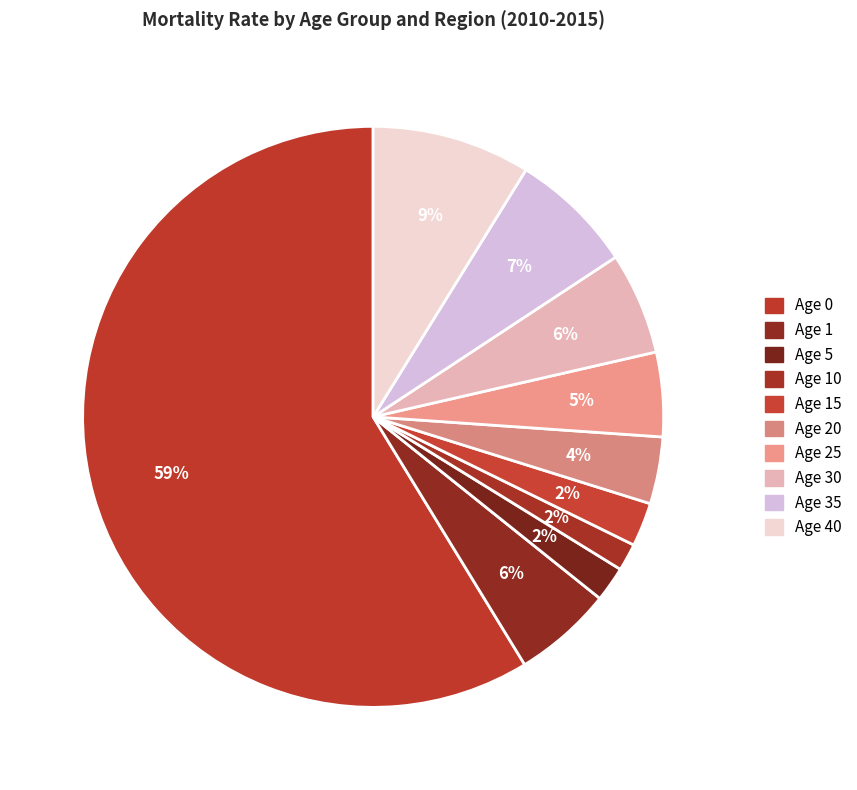

How many slices are in this pie chart?

10